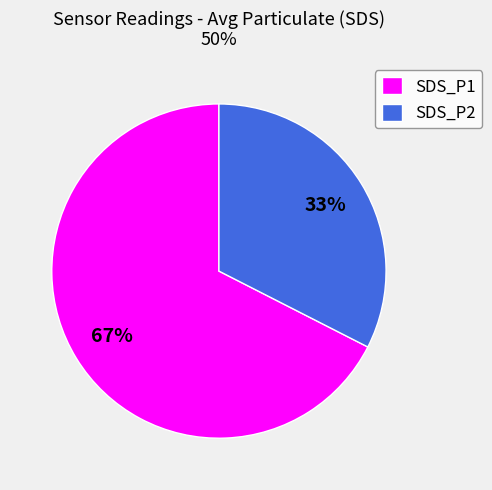

Between SDS_P2 and SDS_P1, which is larger?

SDS_P1